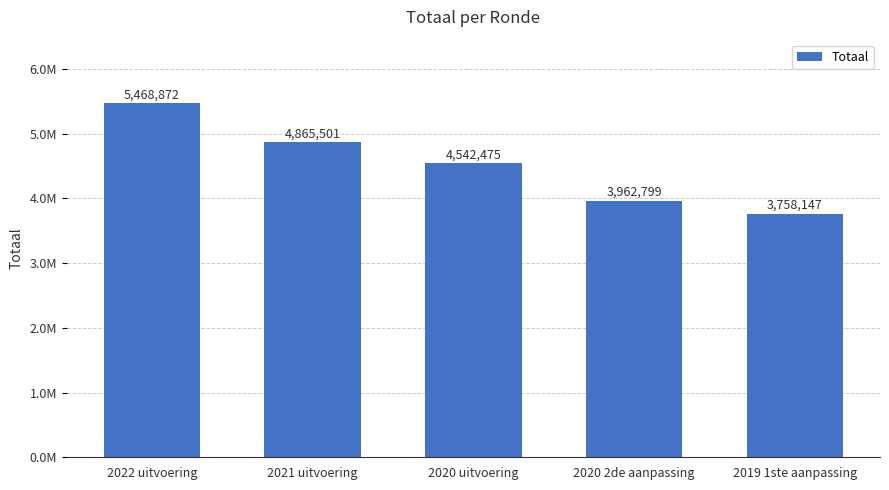

What is the label of the 1st bar from the left?

2022 uitvoering